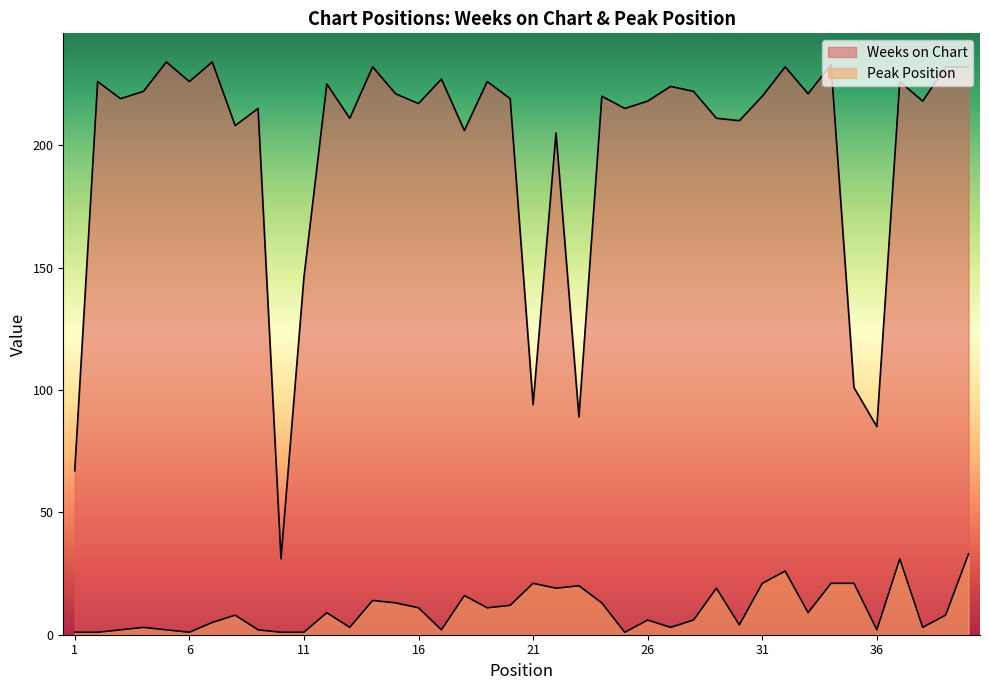

Rank the series by their average value, from highest to lowest.

Weeks on Chart, Peak Position